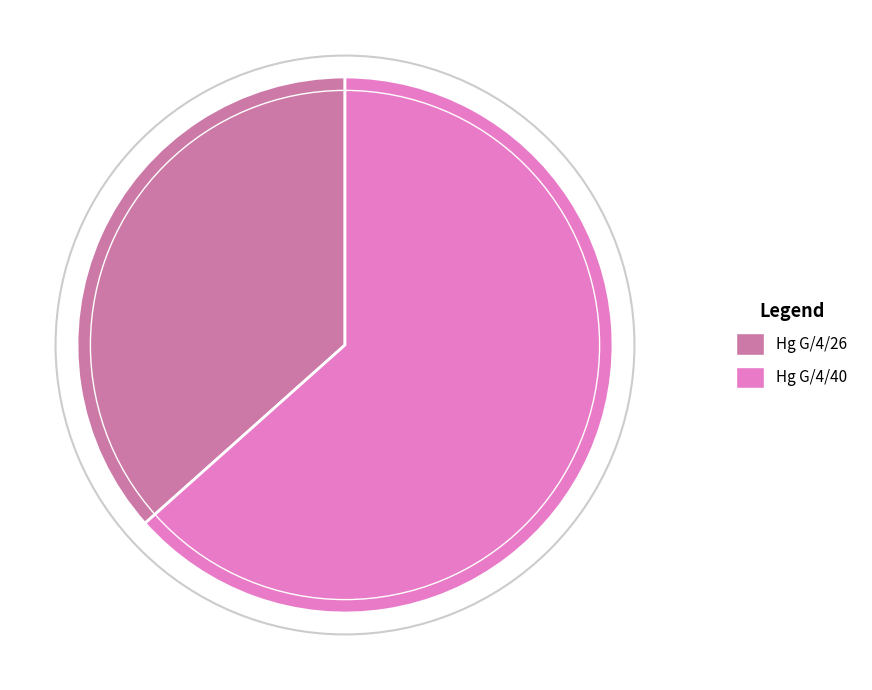

What is the ratio of the value at Hg G/4/40 to the value at Hg G/4/26?

1.7